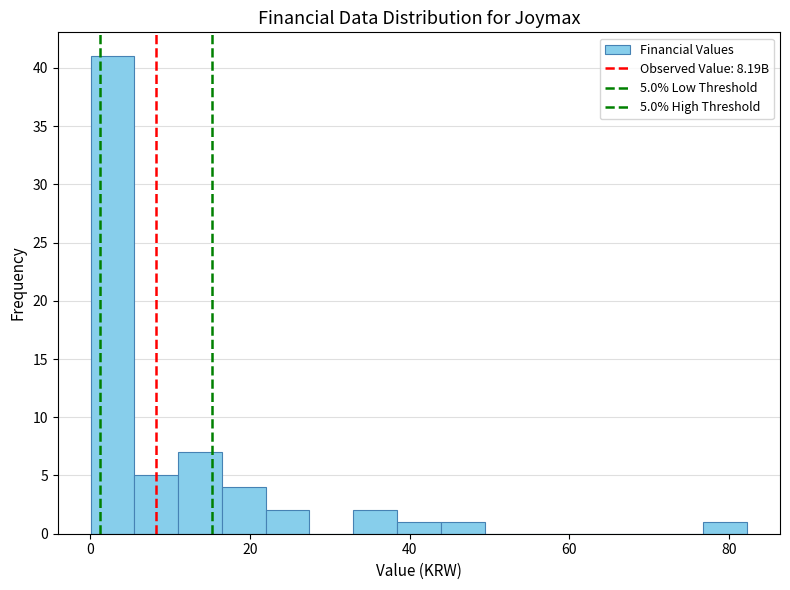

Read against the x-axis, roughly where is the centre of the tallest bar?

2